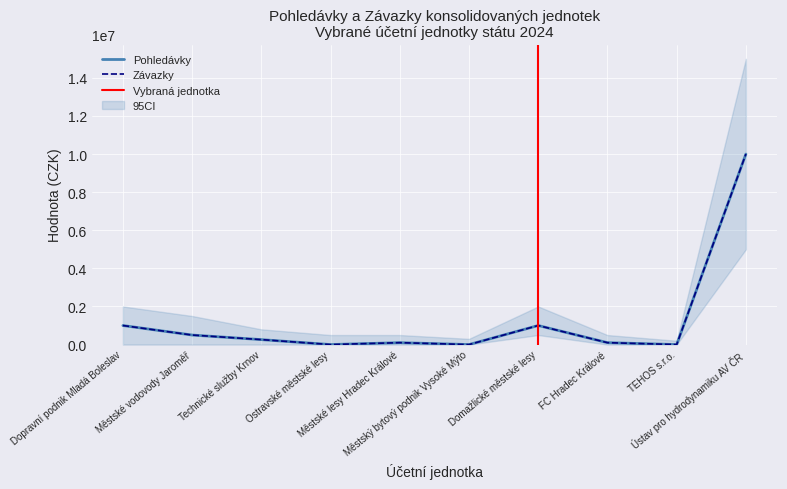

At which category is the sum across all series the highest?

Ústav pro hydrodynamiku AV ČR